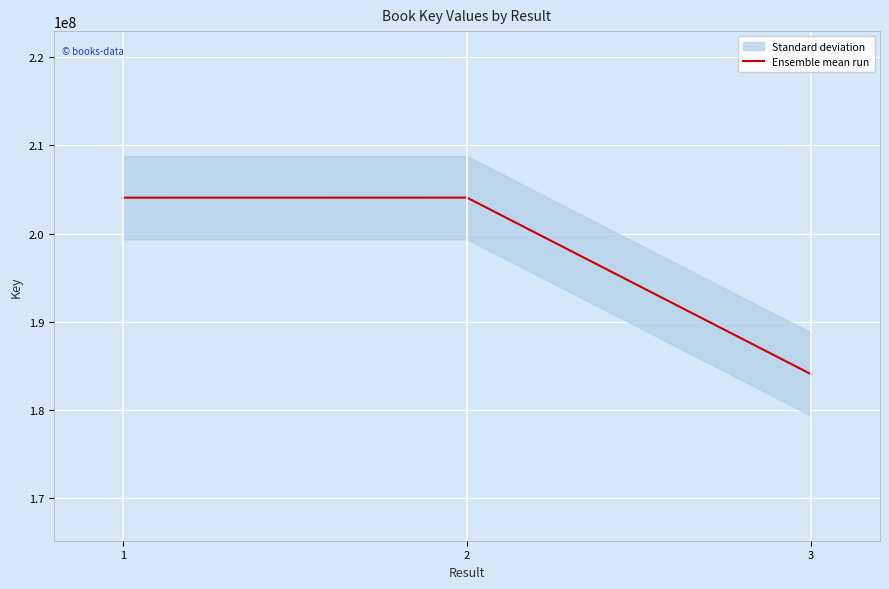

True or false: the data shows 296274453 at 3.

False